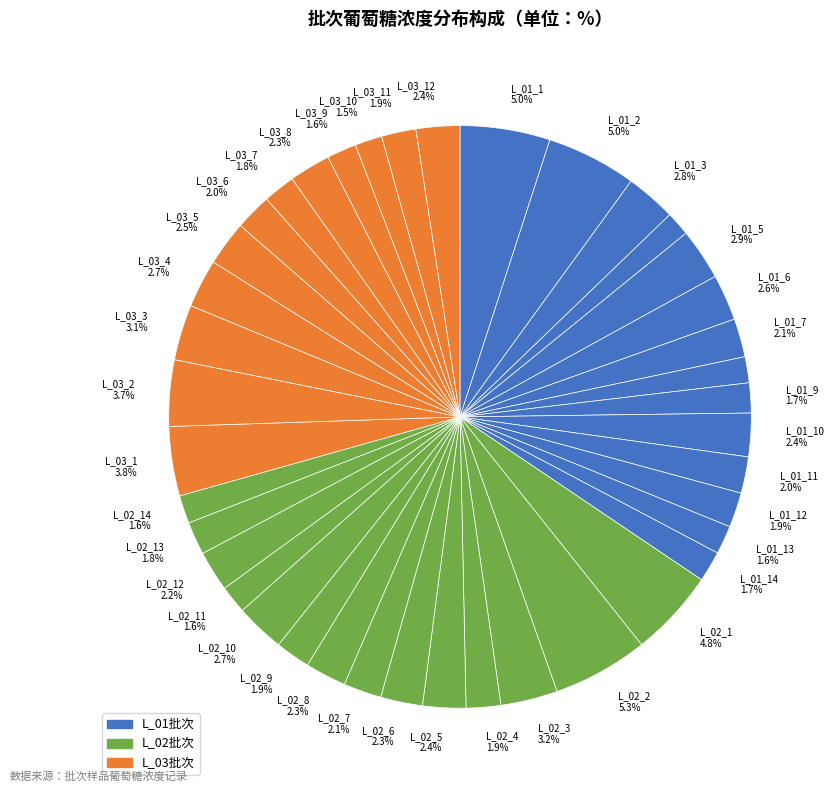

Count the number of slices in the pie.

40